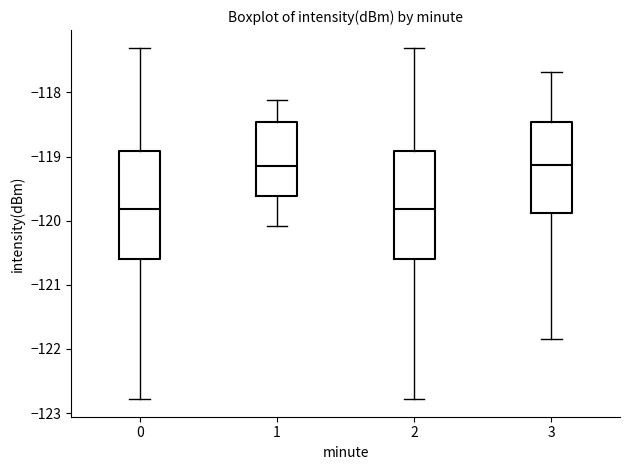

Reading left to right, read every box against the y-axis: the position of its median line, the range the box covers, and the ends of its whiskers. The values are not printed on the chart, so give them approximately, as read against the axis.

0: median -119.8, box -120.6 to -118.9, whiskers -122.8 to -117.3
1: median -119.1, box -119.6 to -118.5, whiskers -120.1 to -118.1
2: median -119.8, box -120.6 to -118.9, whiskers -122.8 to -117.3
3: median -119.1, box -119.9 to -118.5, whiskers -121.8 to -117.7